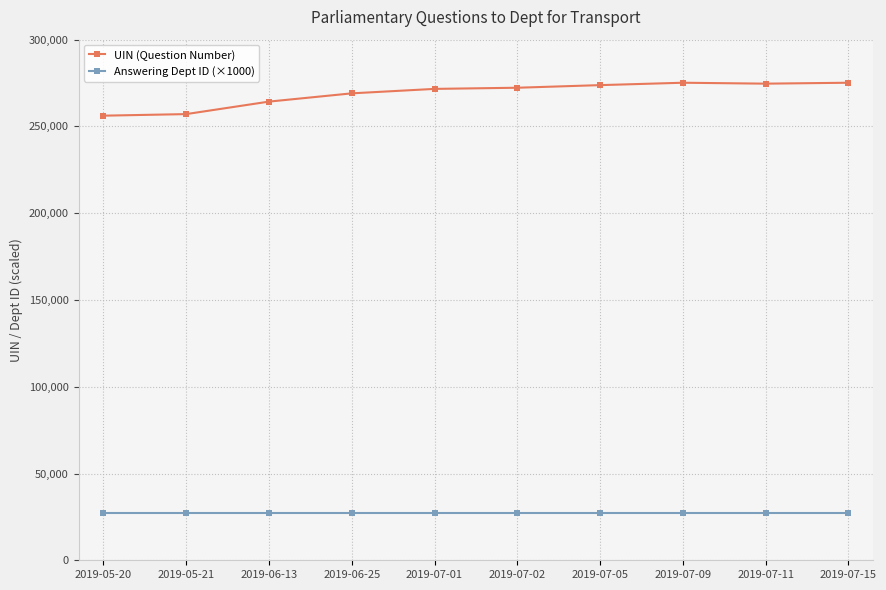

Which series has the widest spread of values?

UIN (Question Number)